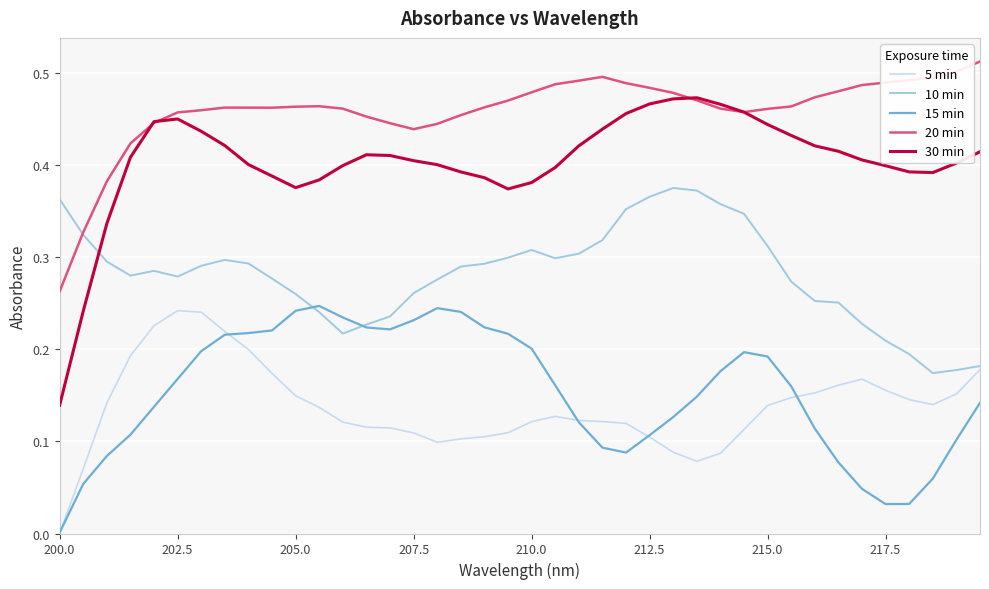

Which series has the largest range (max minus min)?

30 min